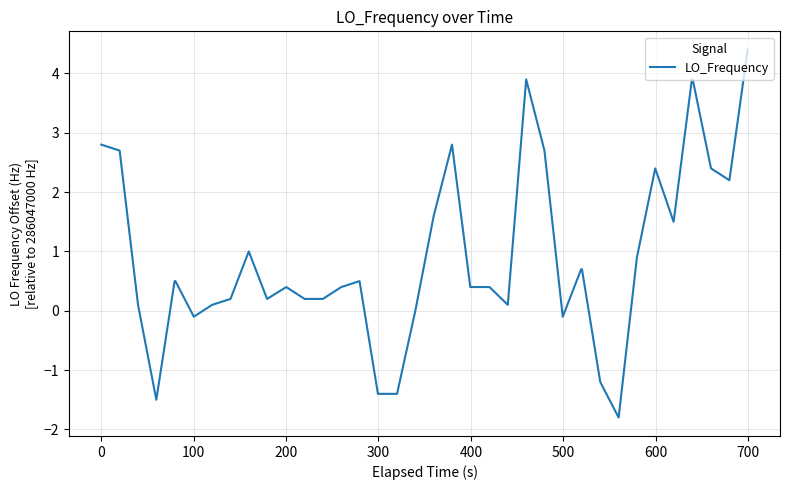

How many categories are shown in the chart?

40